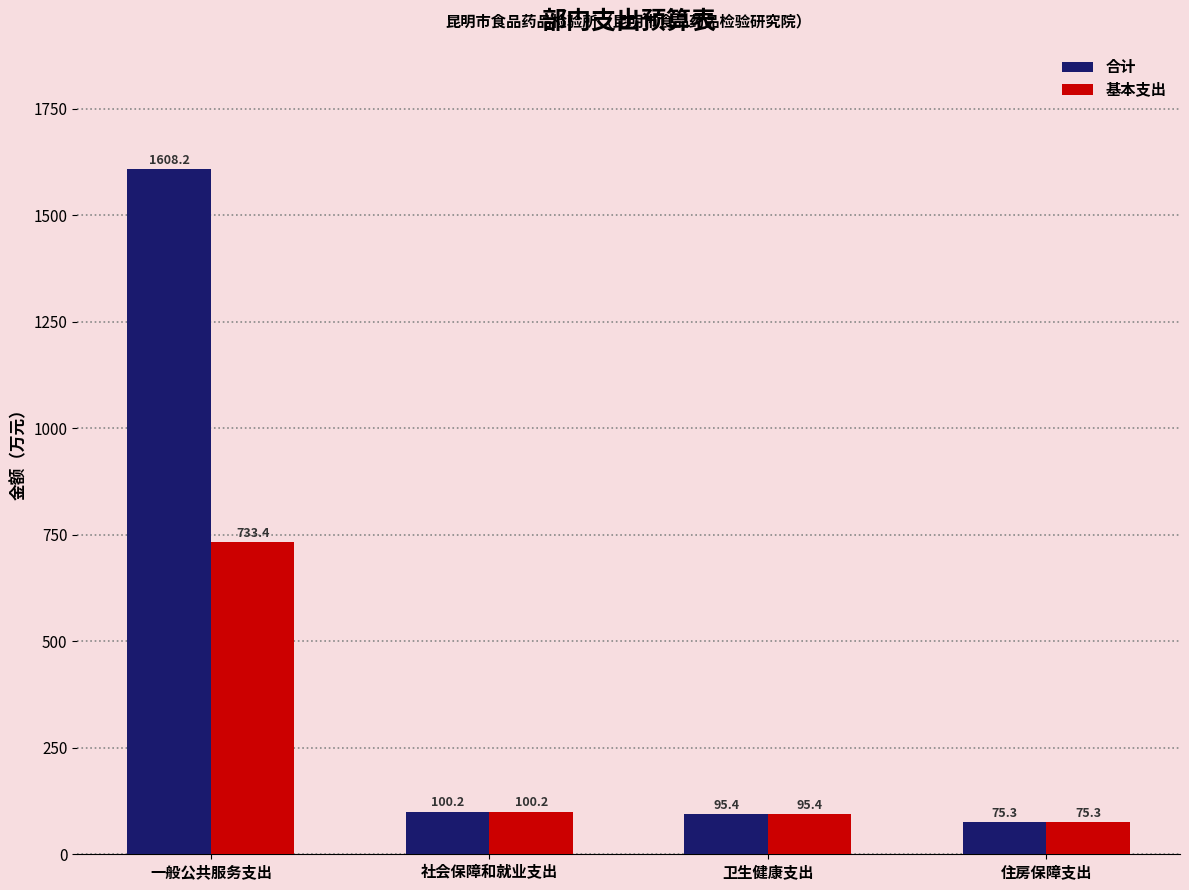

How many data points in 合计 are less than 100?

2